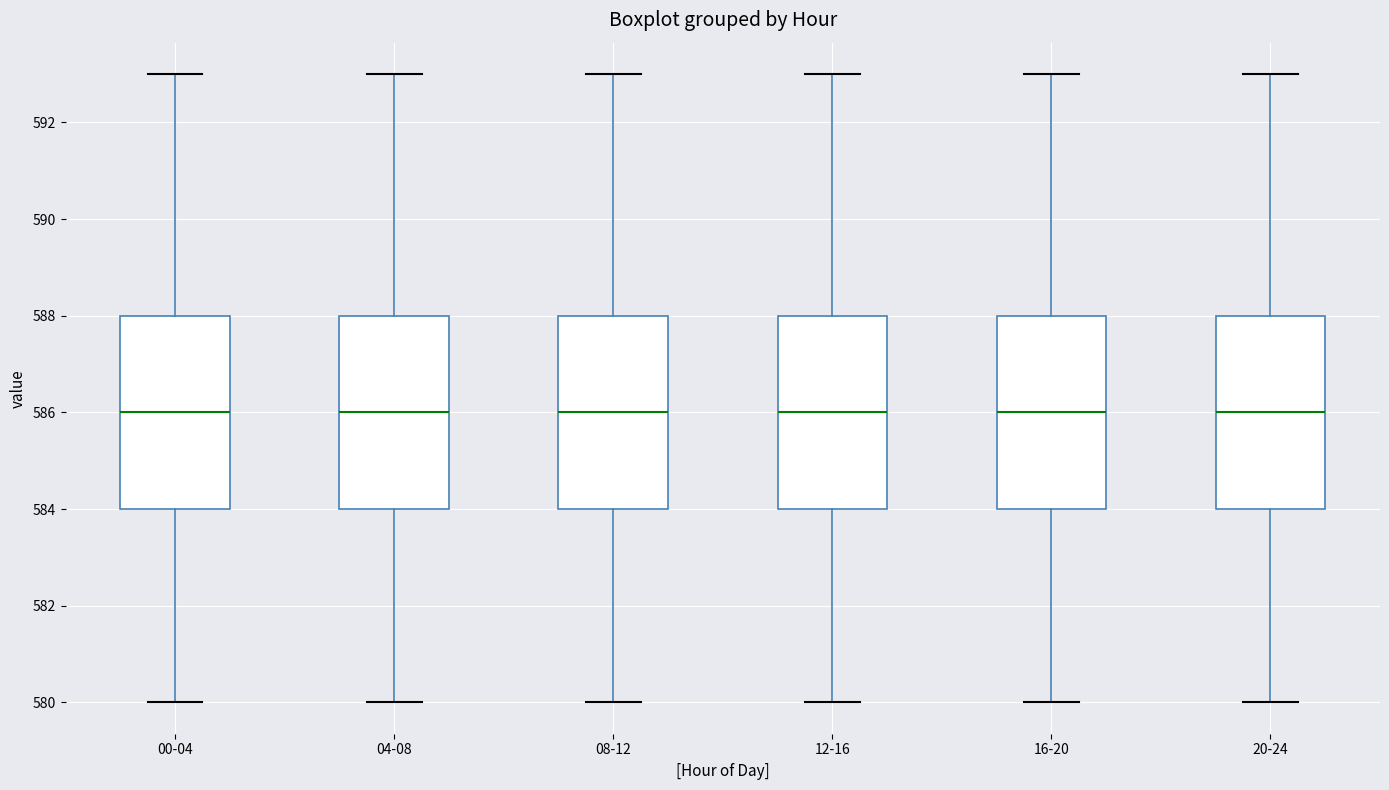

Reading left to right, read every box against the y-axis: the position of its median line, the range the box covers, and the ends of its whiskers. The values are not printed on the chart, so give them approximately, as read against the axis.

00-04: median 586, box 584 to 588, whiskers 580 to 593
04-08: median 586, box 584 to 588, whiskers 580 to 593
08-12: median 586, box 584 to 588, whiskers 580 to 593
12-16: median 586, box 584 to 588, whiskers 580 to 593
16-20: median 586, box 584 to 588, whiskers 580 to 593
20-24: median 586, box 584 to 588, whiskers 580 to 593